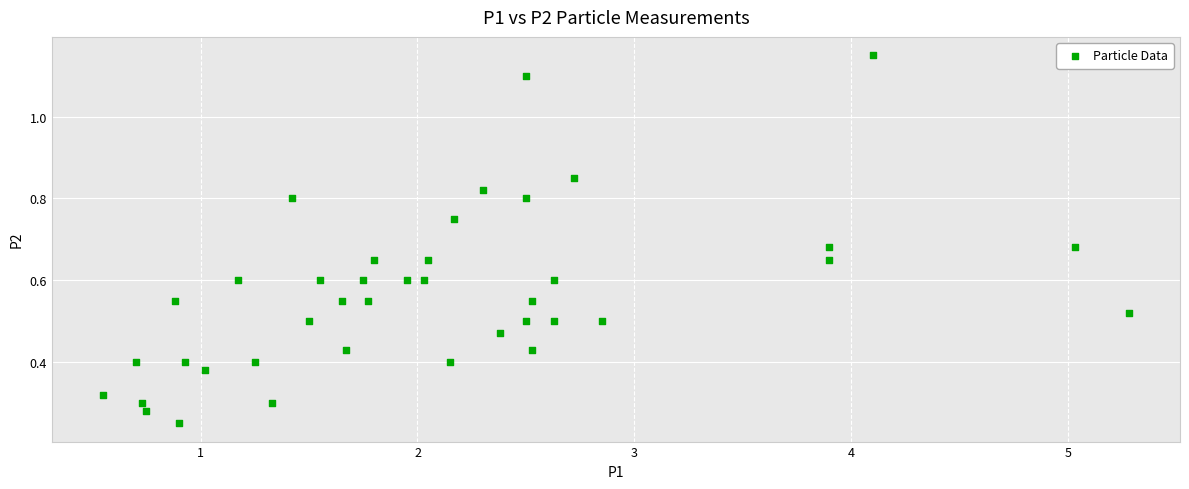

What is the range of X values (max minus min)?

4.7